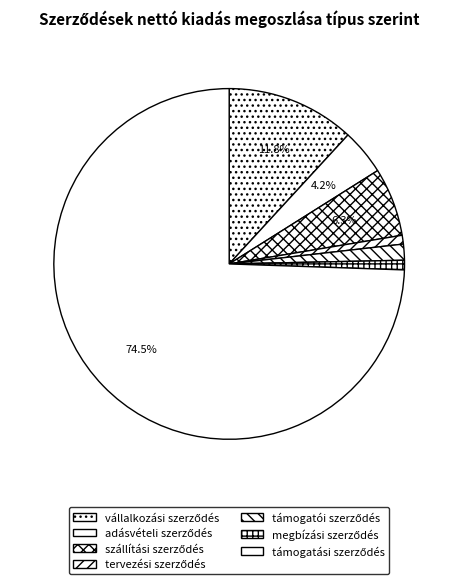

How many segments does this pie chart have?

7